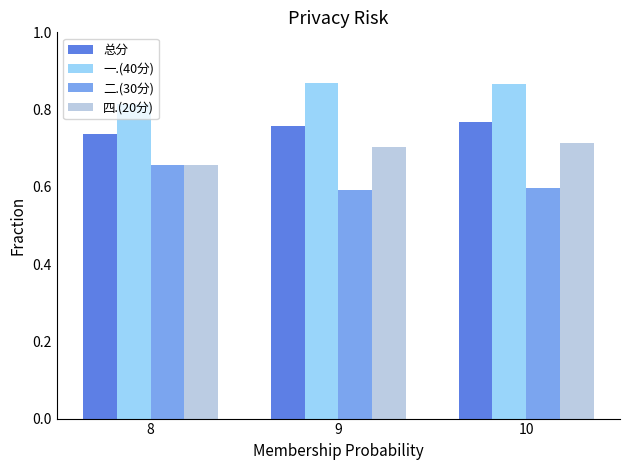

What is the average value of the 二.(30分) series?

0.6